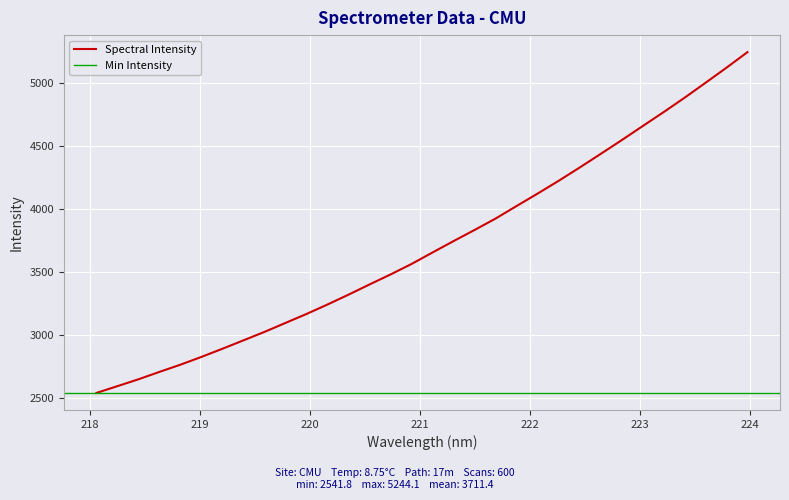

Reading left to right, extract all data points from this chart.

2541.8	2595.8	2650.1	2708.9	2766.1	2827.8	2892.6	2959.3	3026.2	3097.4	3168.4	3243.5	3321.6	3402.6	3481.7	3565.0	3656.1	3746.3	3834.4	3924.8	4024.3	4122.7	4223.7	4328.8	4436.7	4545.7	4657.2	4768.2	4882.4	5000.9	5120.8	5244.1